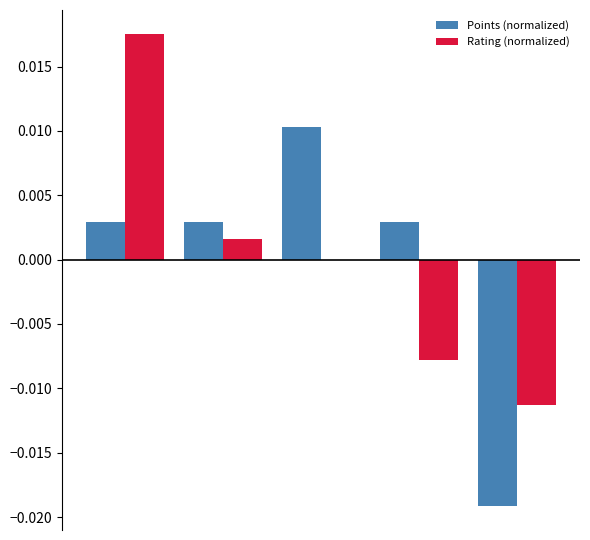

Rank the series by their maximum value, from lowest to highest.

Points (normalized), Rating (normalized)